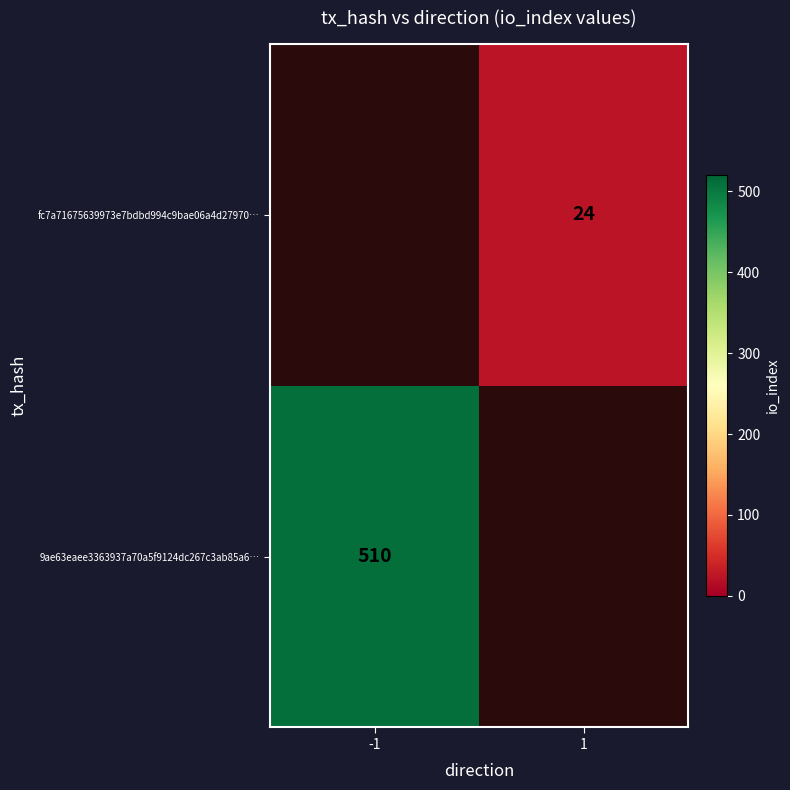

The 9ae63eaee3363937a70a5f9124dc267c3ab85a6… series shows 758 at -1. True or false?

False